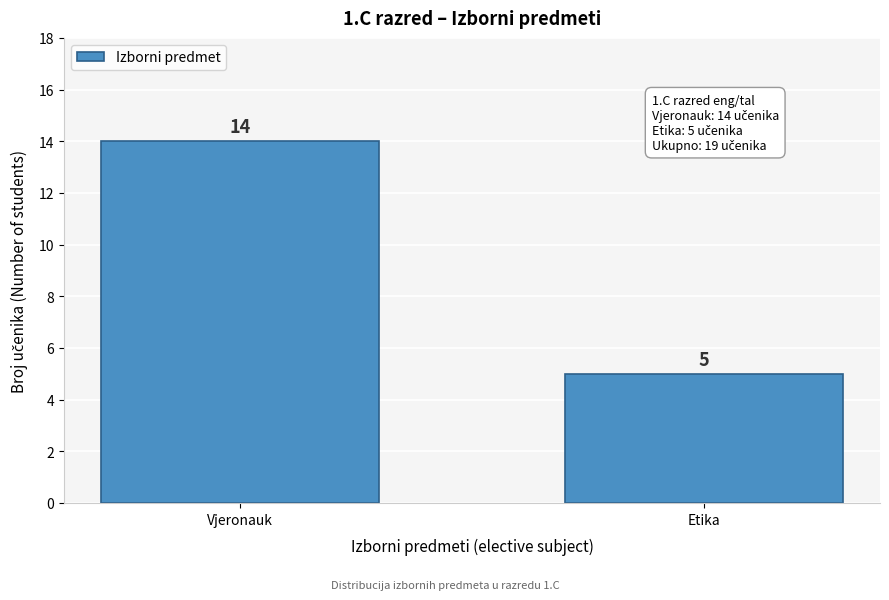

Reading right to left, list all the values displayed in this chart.

5	14